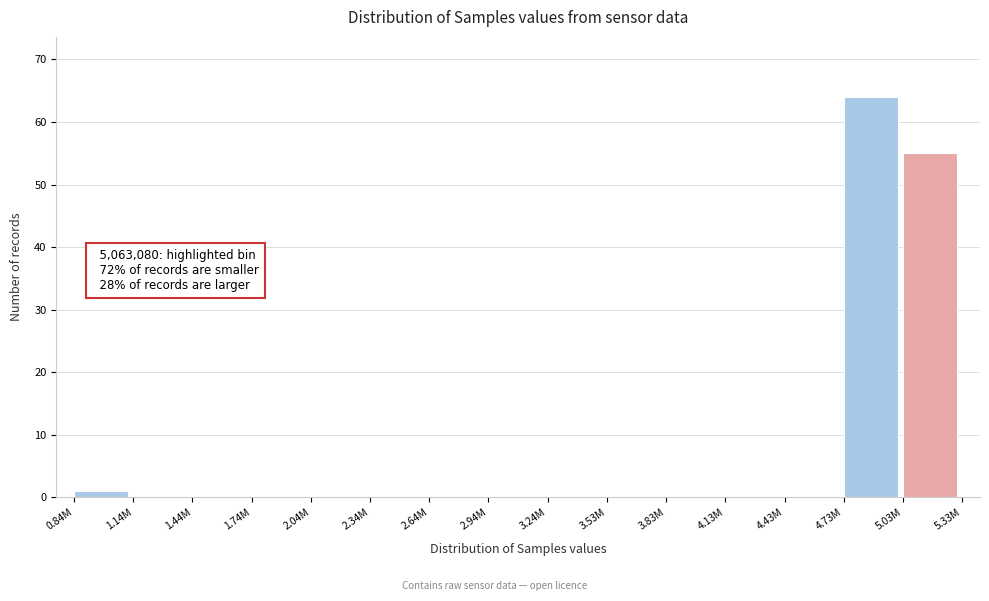

Reading right to left, what are all the values shown in this chart?

5.03M=55	4.73M=64	4.43M=0	4.13M=0	3.83M=0	3.53M=0	3.24M=0	2.94M=0	2.64M=0	2.34M=0	2.04M=0	1.74M=0	1.44M=0	1.14M=0	0.84M=1